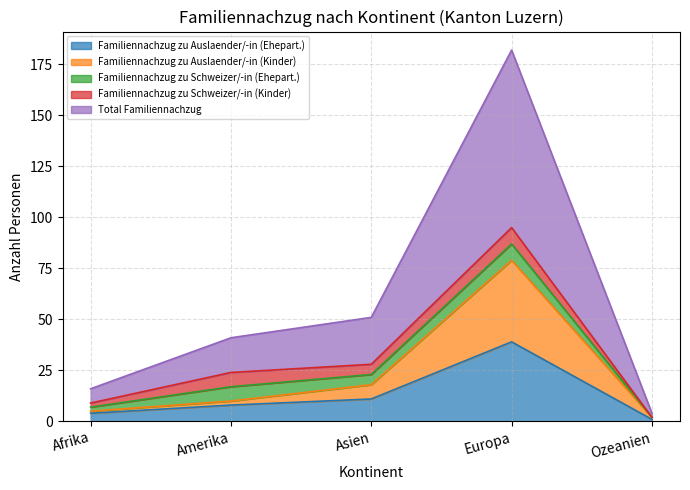

At which category does Total Familiennachzug reach its first local peak?

Europa